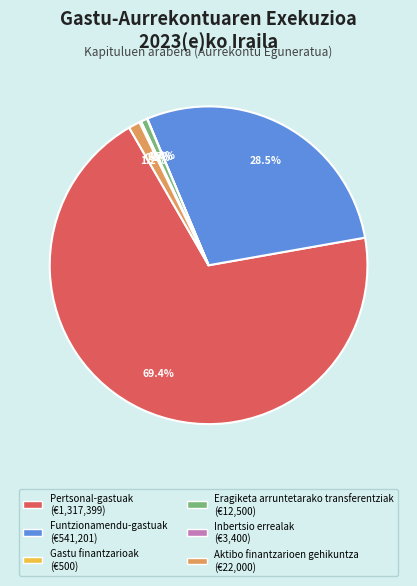

Does any single category account for the majority?

Yes